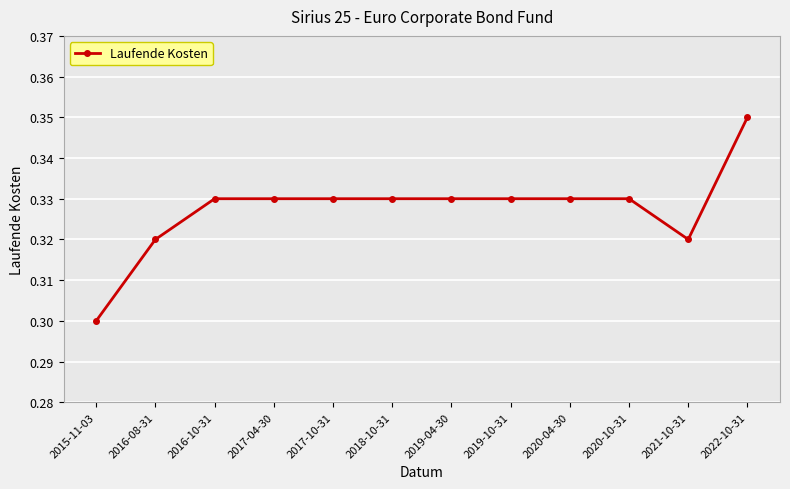

Is it true that the value at 2019-04-30 is 0.3?

True